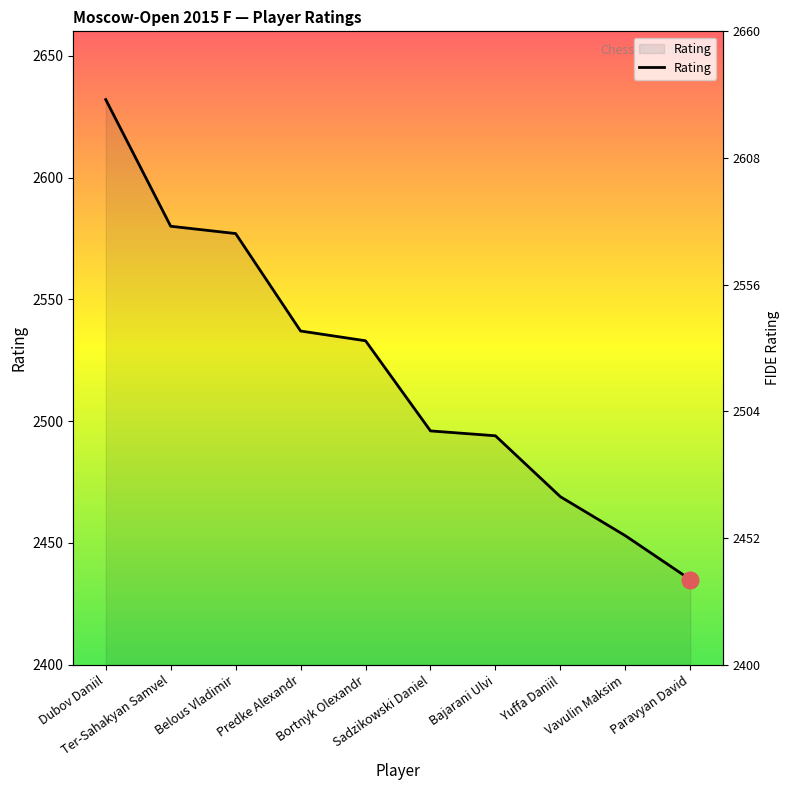

List the labels in order of value, largest first.

Dubov Daniil, Ter-Sahakyan Samvel, Belous Vladimir, Predke Alexandr, Bortnyk Olexandr, Sadzikowski Daniel, Bajarani Ulvi, Yuffa Daniil, Vavulin Maksim, Paravyan David